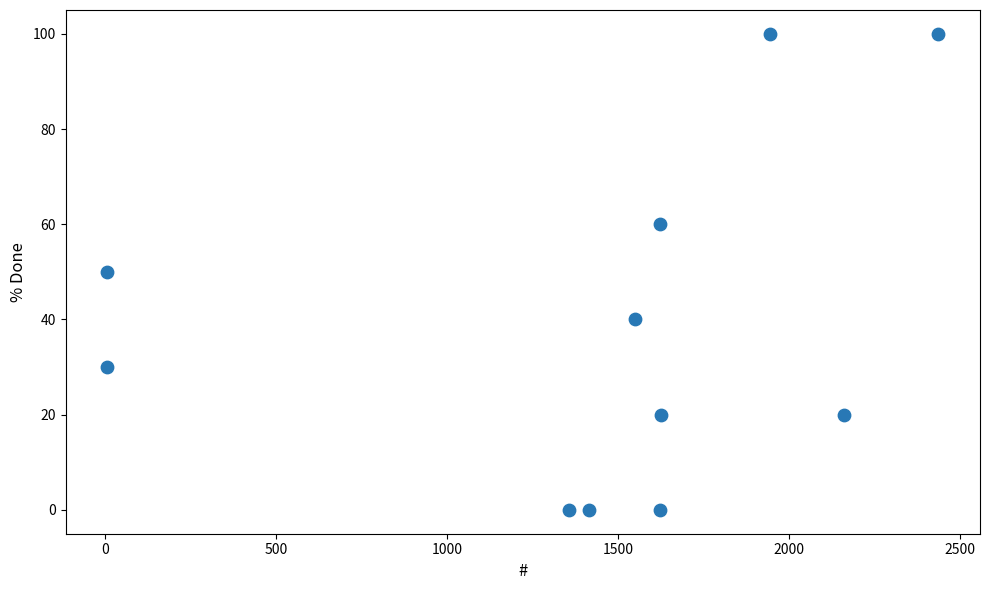

What is the range of Y values (max minus min)?

100